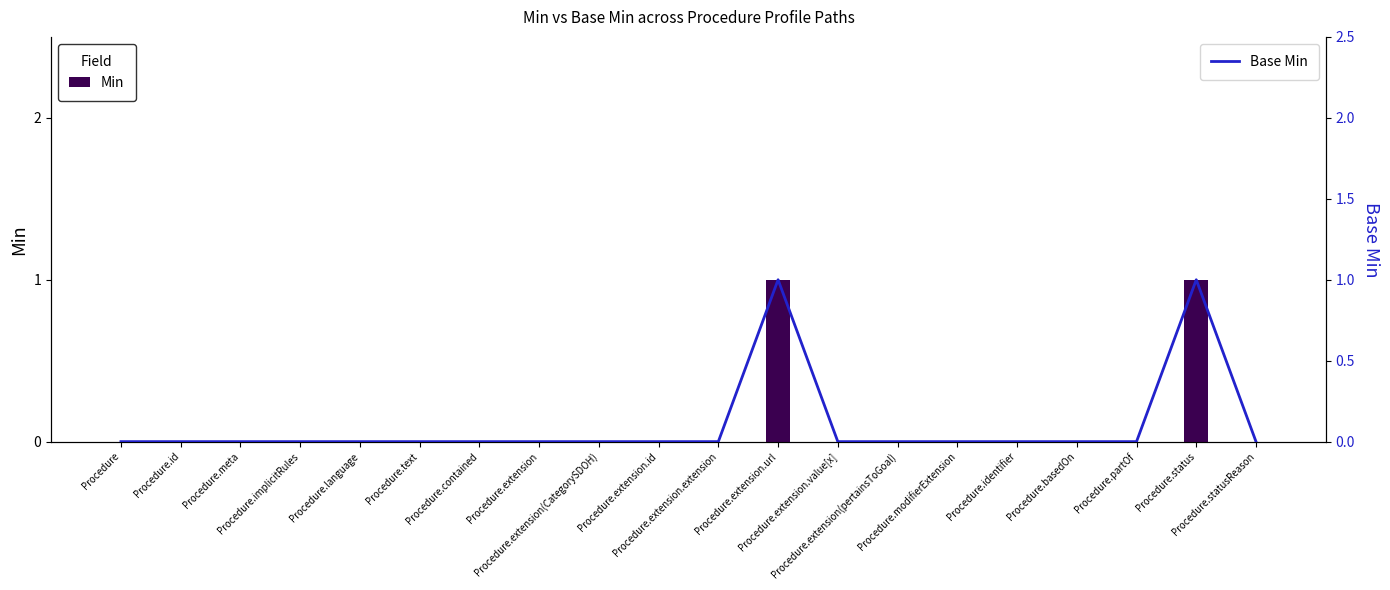

Which series has the largest total across all categories?

Min